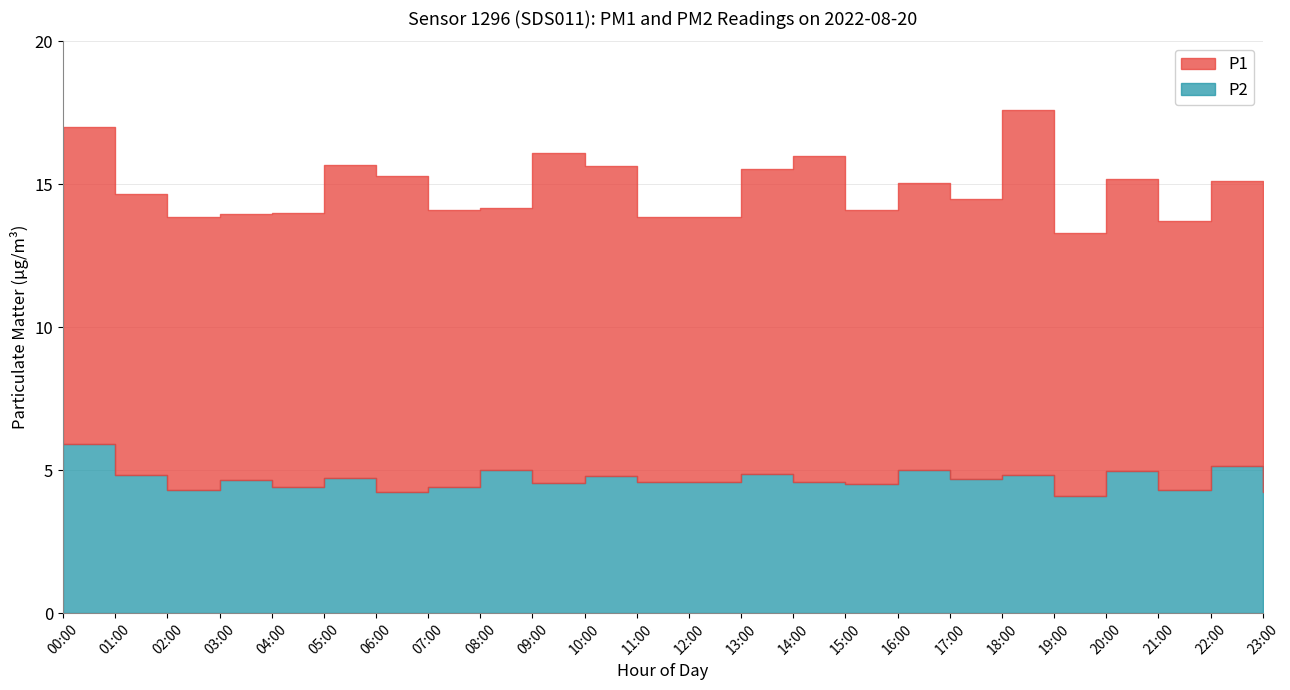

Between 12:00 and 09:00, which is larger?

09:00